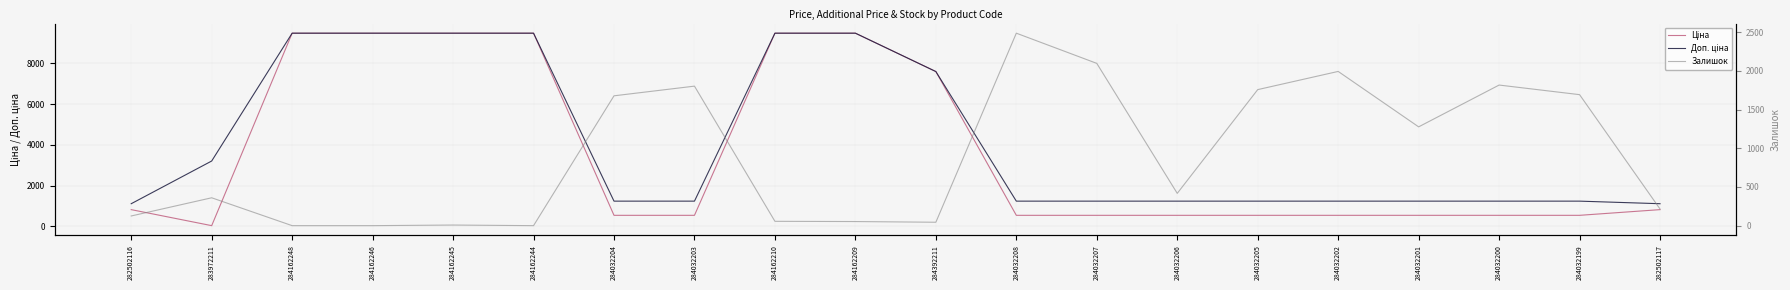

What is the difference between the highest and lowest values at 284032199?

1153.0